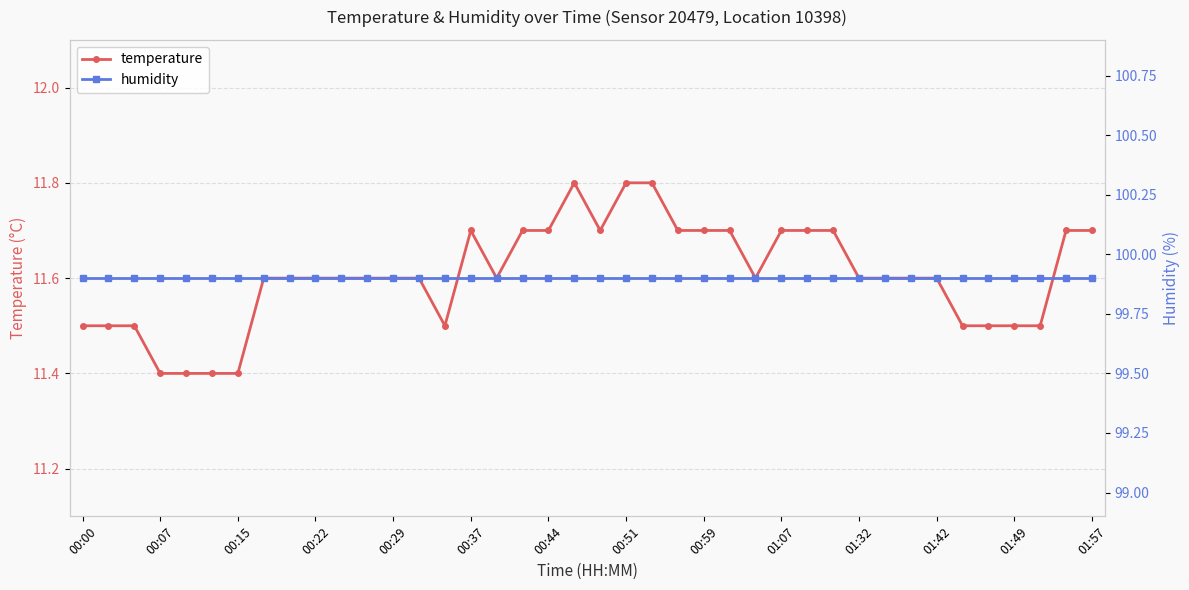

How many lines are shown in the chart?

2